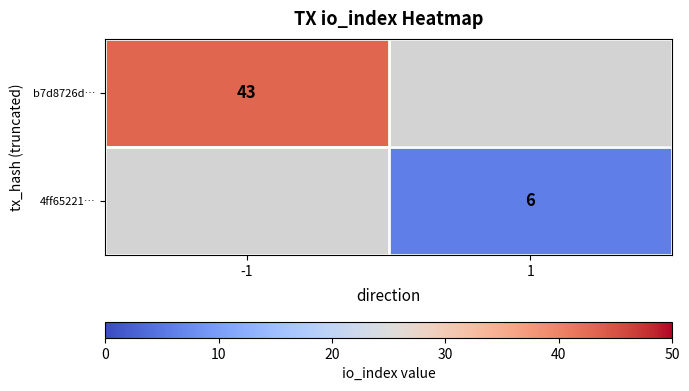

Is it true that 4ff65221… equals 8.2 at 1?

False